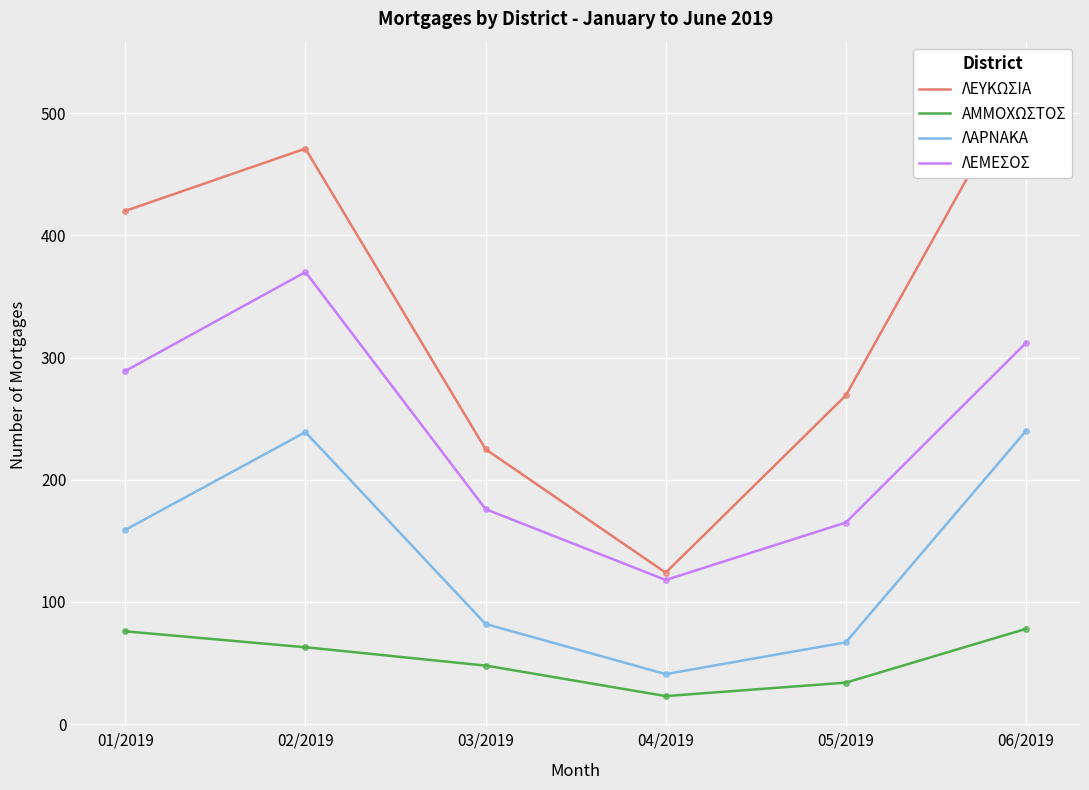

What is the minimum value shown in the chart?

23